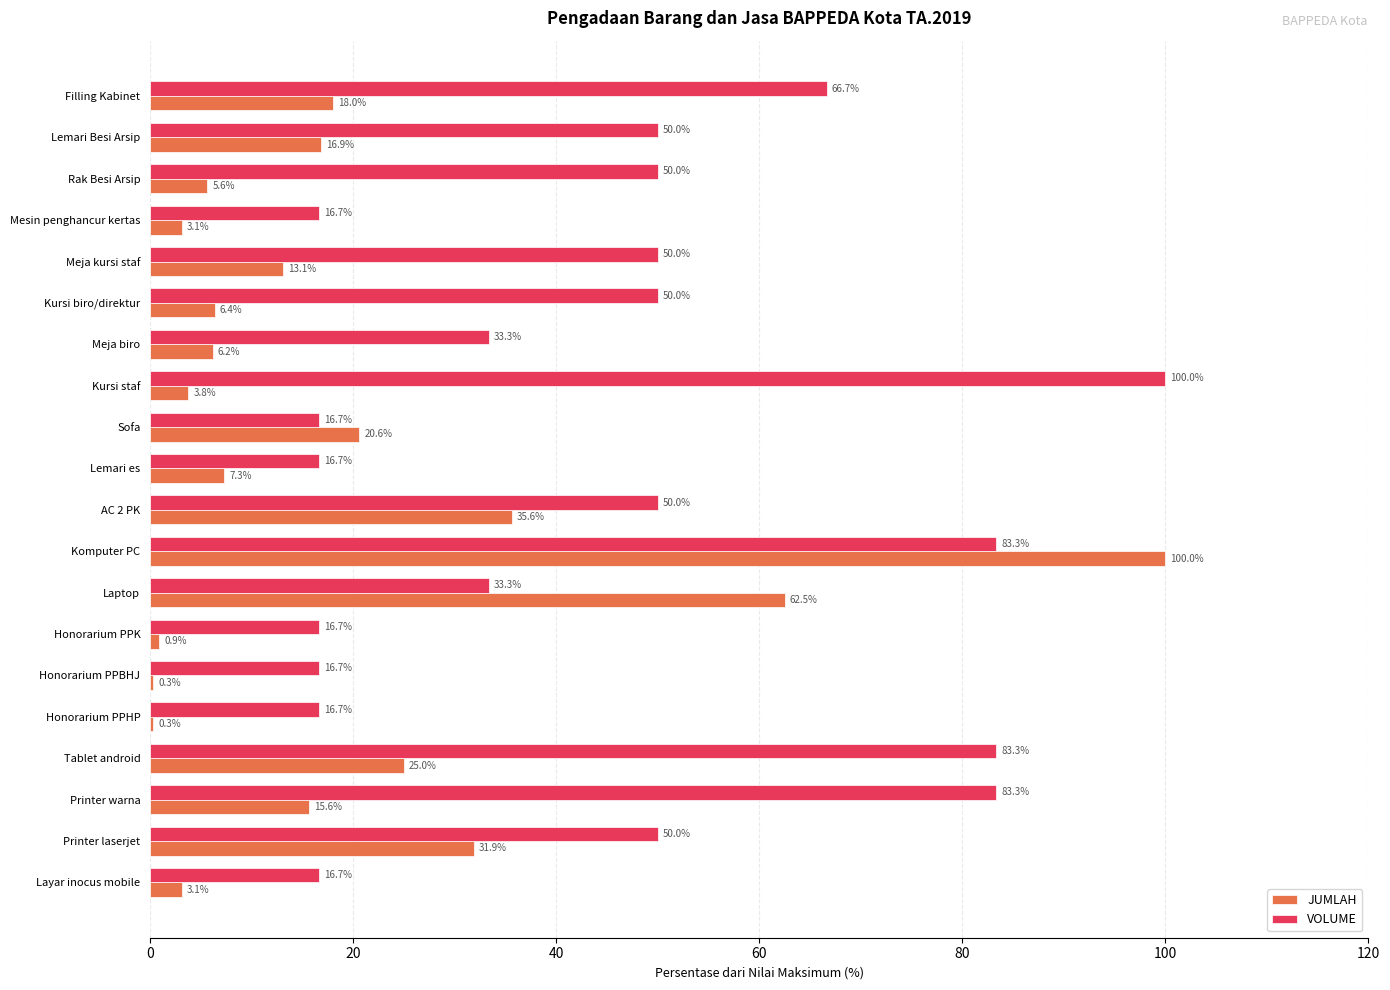

What is the approximate value of JUMLAH at Rak Besi Arsip?

5.6